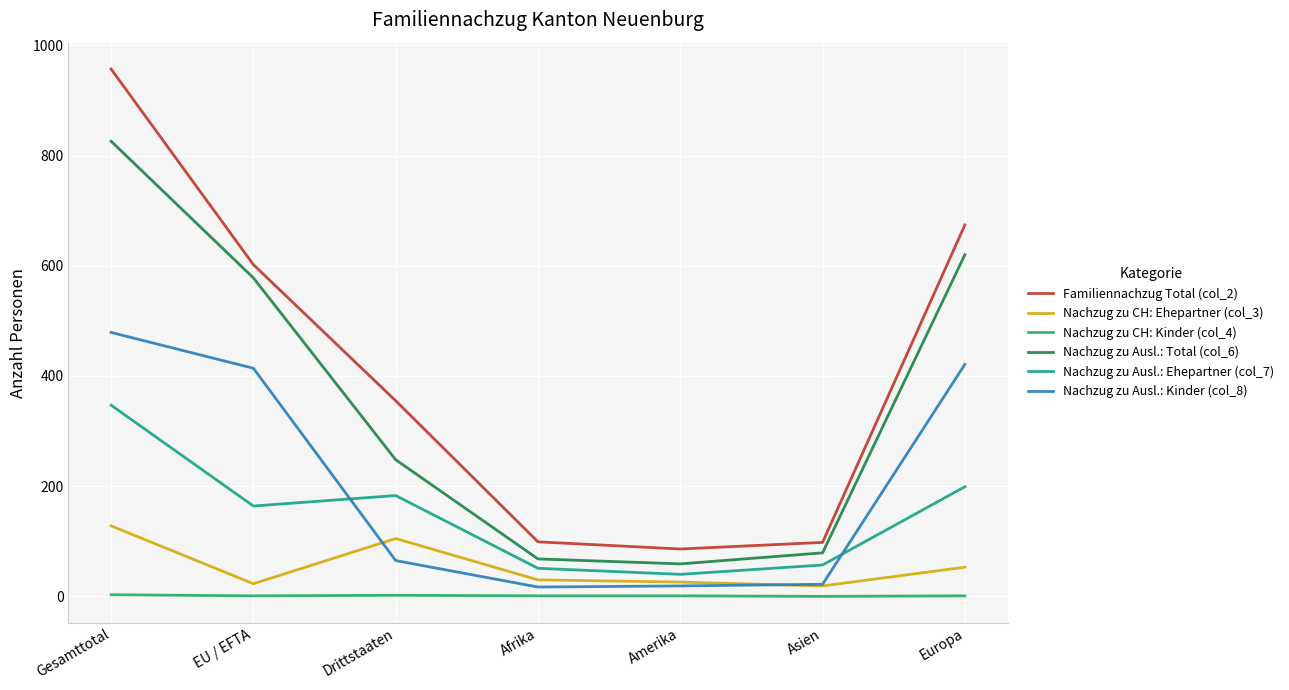

What is the difference between the Nachzug zu Ausl.: Total (col_6) values at EU / EFTA and Europa?

42